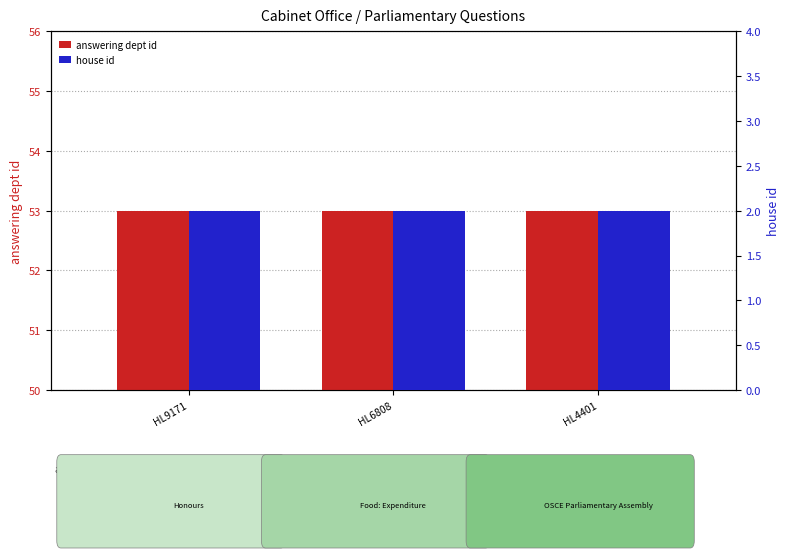

What is the maximum value for house id?

2